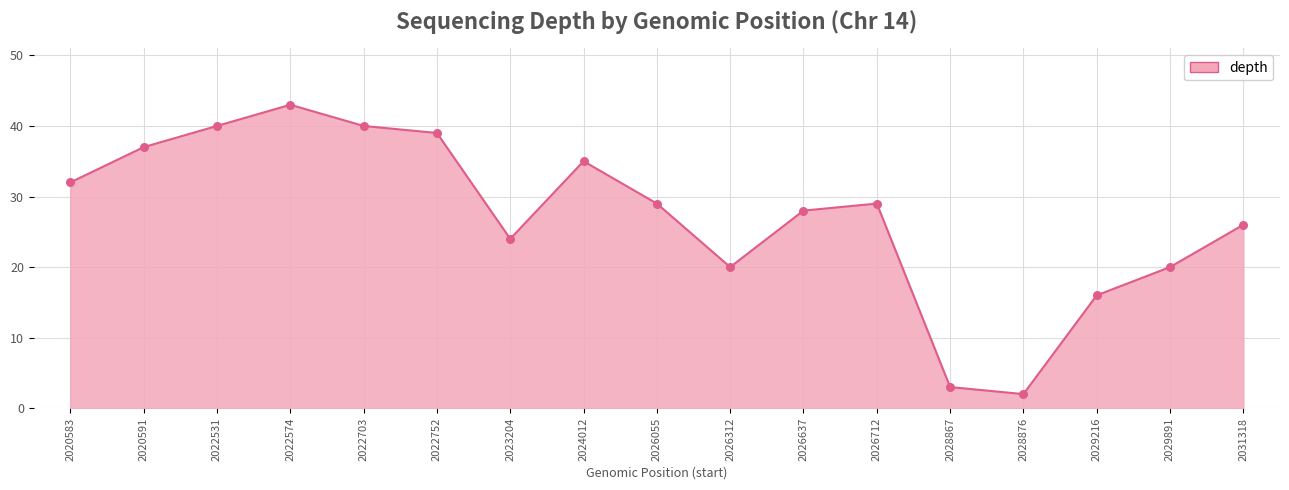

Between 2024012 and 2029216, which is larger?

2024012